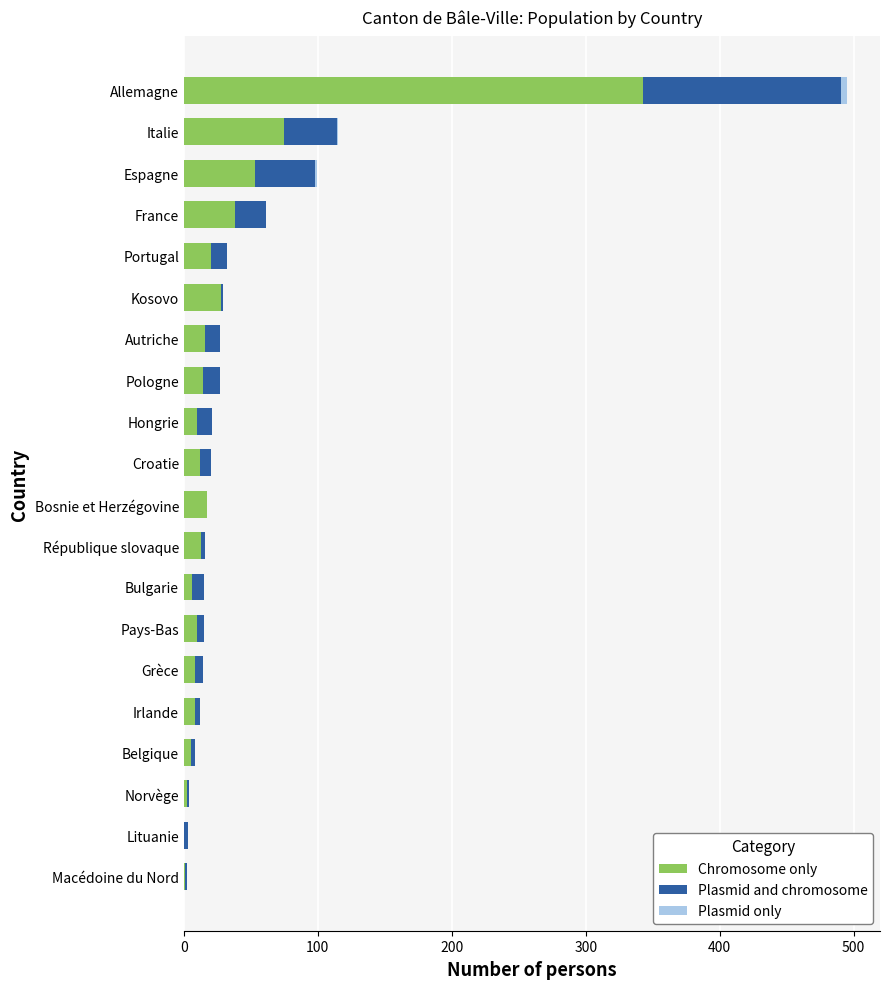

What is the highest value of the Chromosome only series?

343